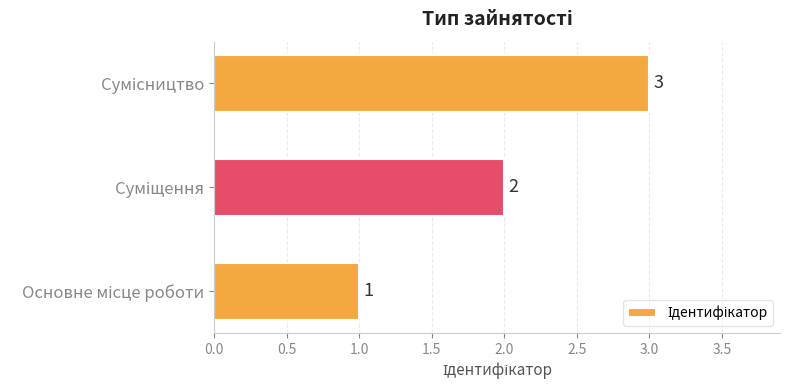

How many values are between 1 and 3?

3